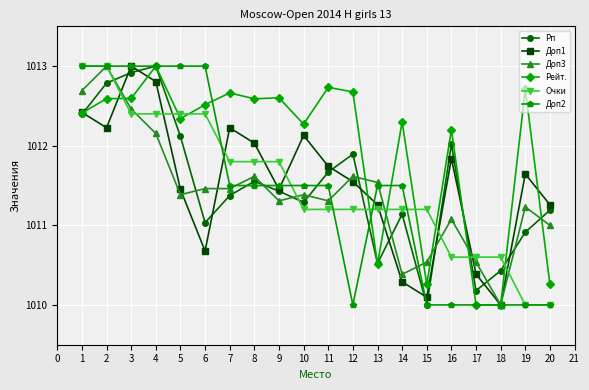

True or false: Очки and Рп cross at least once.

True